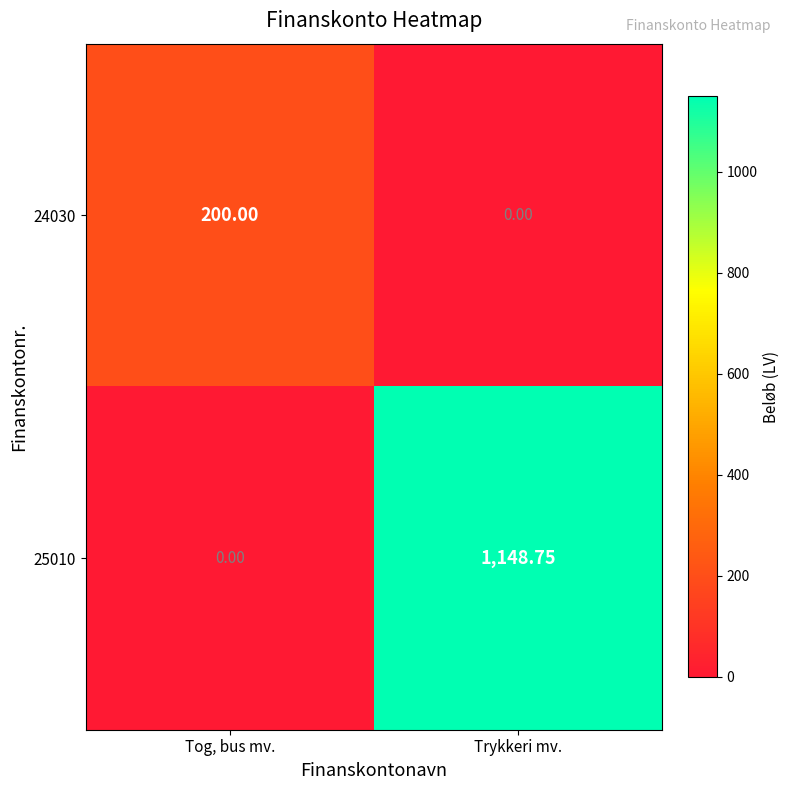

At which category does the chart reach its peak across all series?

Trykkeri mv.